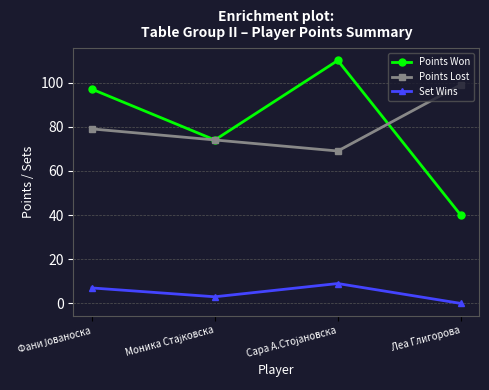

How many lines are shown in the chart?

3